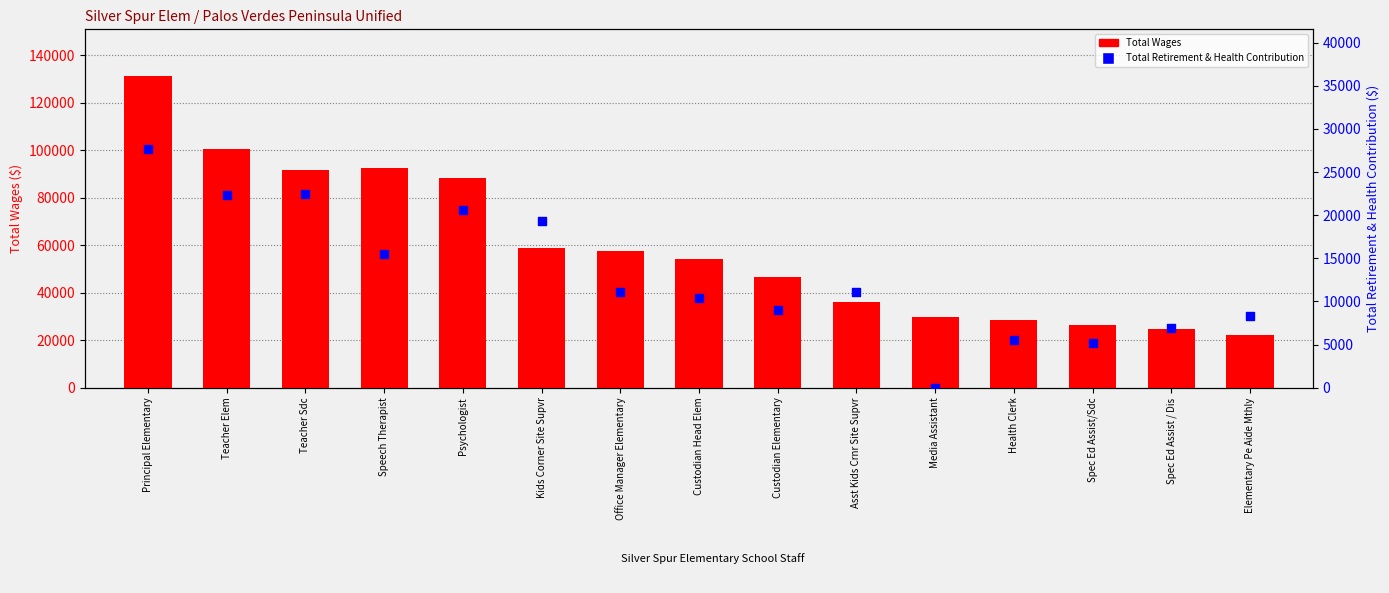

At which category is the sum across all series the highest?

Principal Elementary